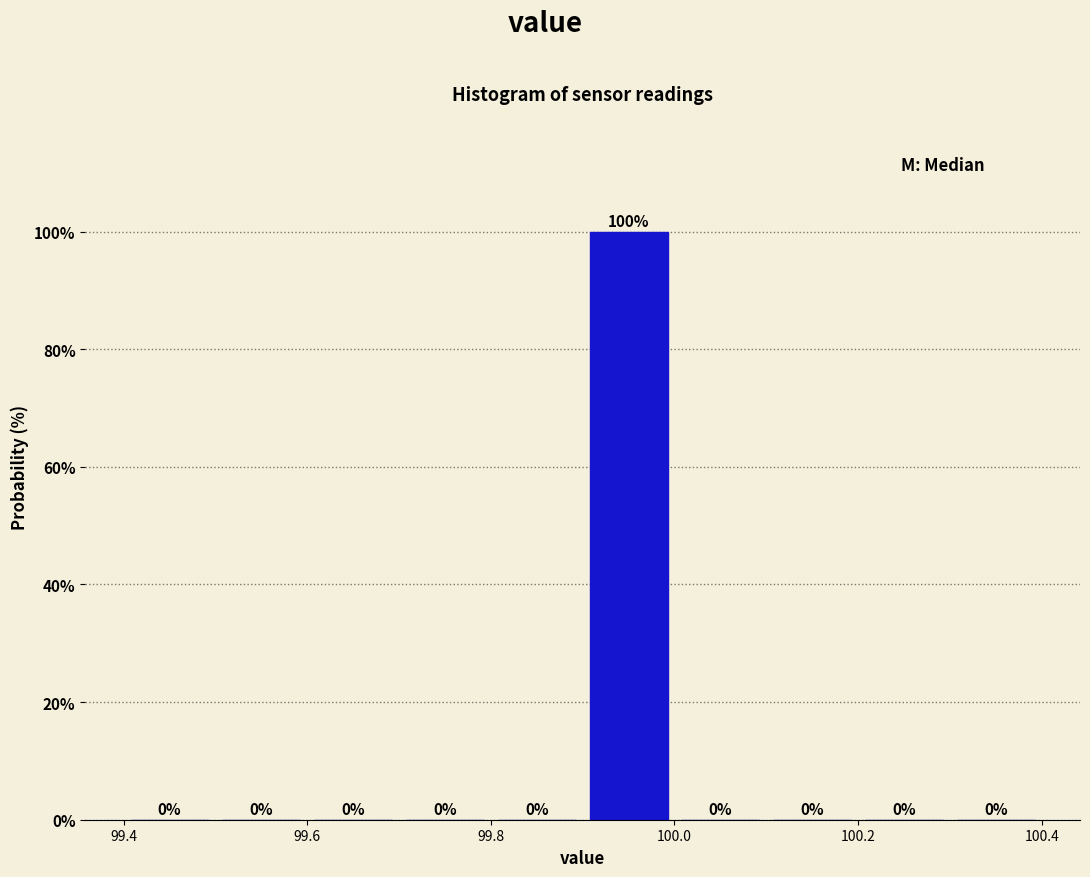

Reading left to right, list every bar in this chart as the range it spans on the x-axis followed by its height.

99.4 to 99.5: 0
99.5 to 99.6: 0
99.6 to 99.7: 0
99.7 to 99.8: 0
99.8 to 99.9: 0
99.9 to 100.0: 100
100.0 to 100.1: 0
100.1 to 100.2: 0
100.2 to 100.3: 0
100.3 to 100.4: 0